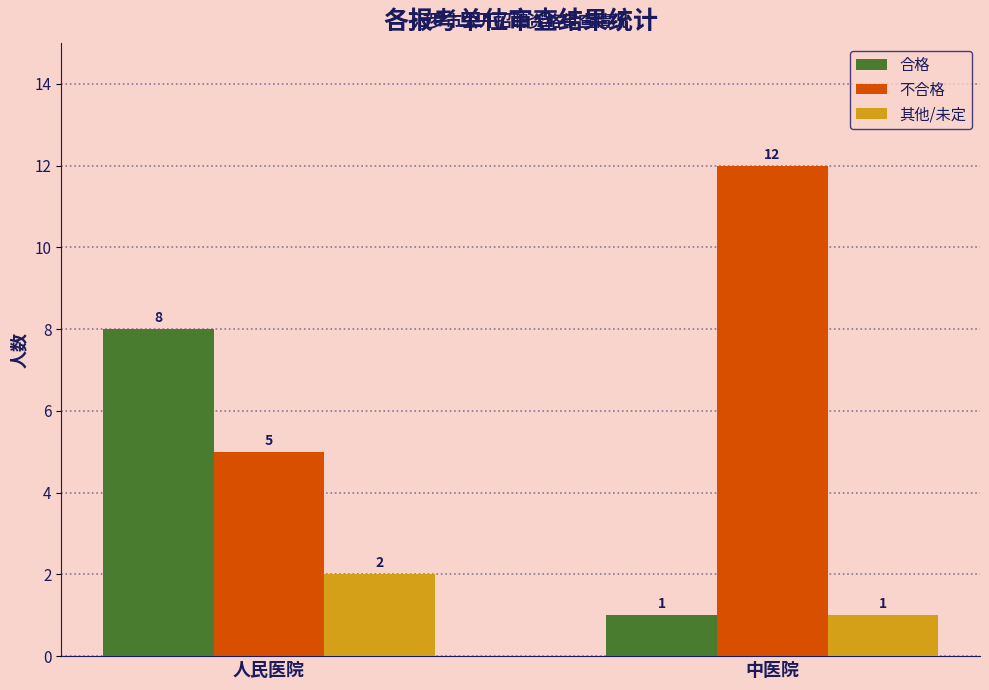

Where is 其他/未定 nearest to the value 1?

中医院